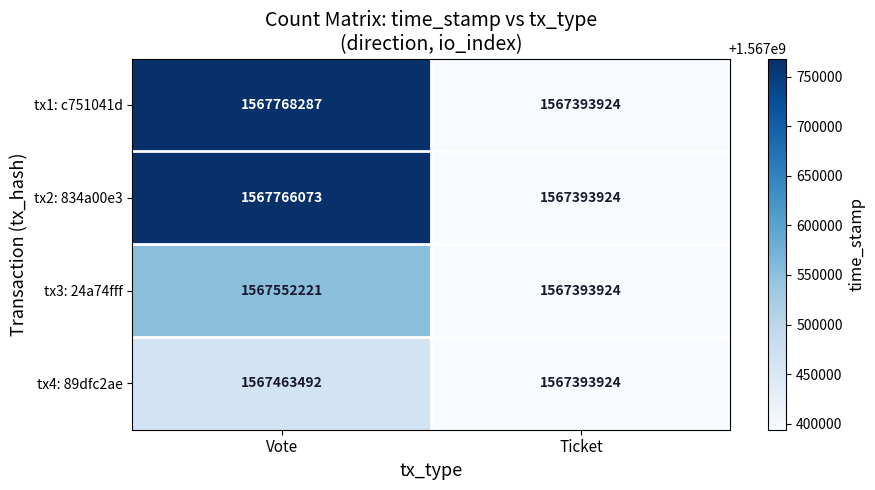

What value does the tx1: c751041d series have at Vote?

1567768287